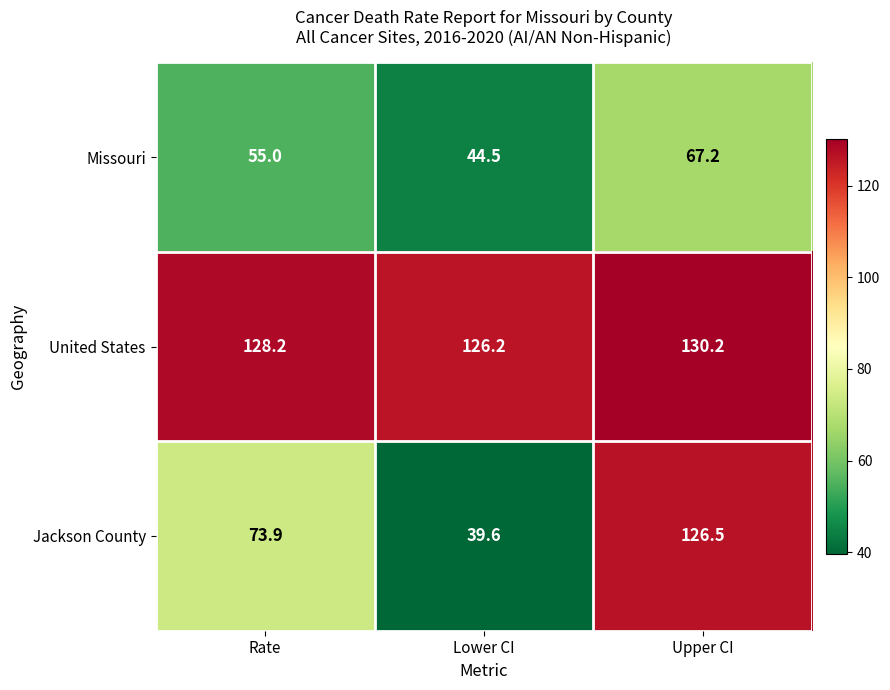

Where is Jackson County nearest to the value 83?

Rate